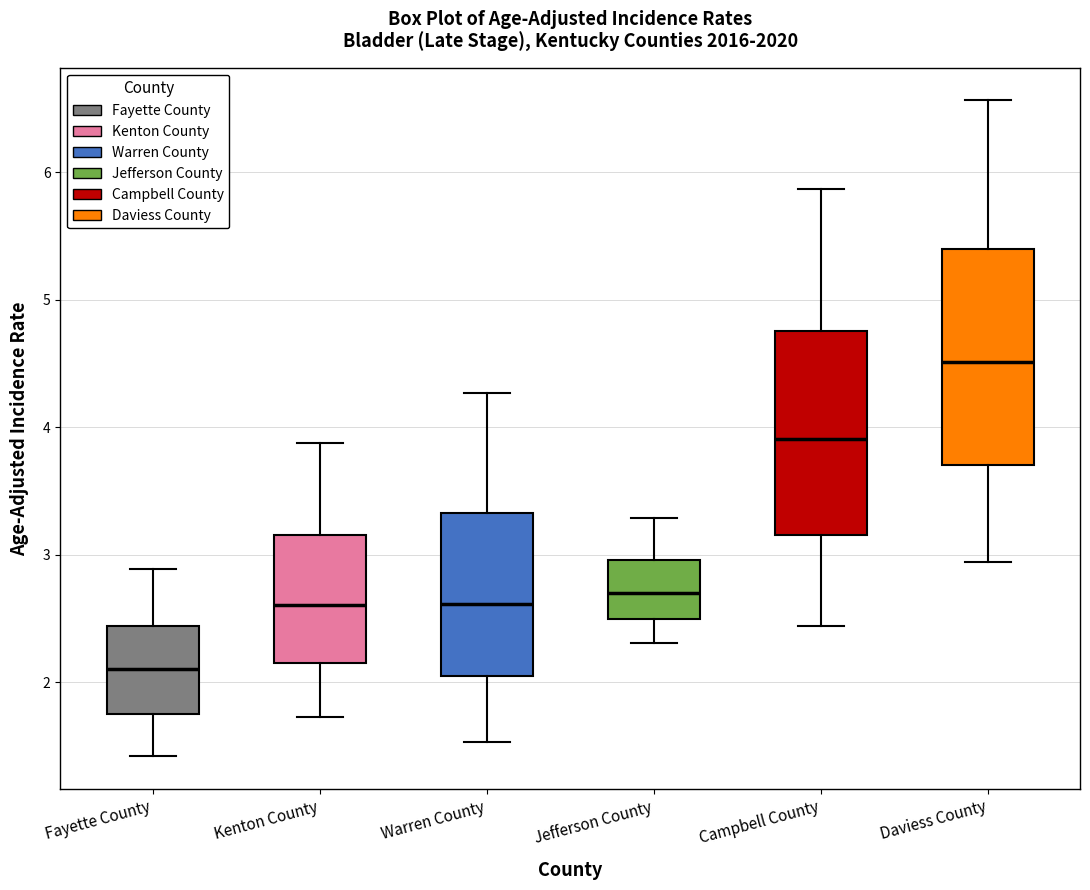

Reading left to right, read every box against the y-axis: the position of its median line, the range the box covers, and the ends of its whiskers. The values are not printed on the chart, so give them approximately, as read against the axis.

Fayette County: median 2.1, box 1.8 to 2.4, whiskers 1.4 to 2.9
Kenton County: median 2.6, box 2.2 to 3.2, whiskers 1.7 to 3.9
Warren County: median 2.6, box 2.1 to 3.3, whiskers 1.5 to 4.3
Jefferson County: median 2.7, box 2.5 to 3.0, whiskers 2.3 to 3.3
Campbell County: median 3.9, box 3.2 to 4.8, whiskers 2.4 to 5.9
Daviess County: median 4.5, box 3.7 to 5.4, whiskers 2.9 to 6.6